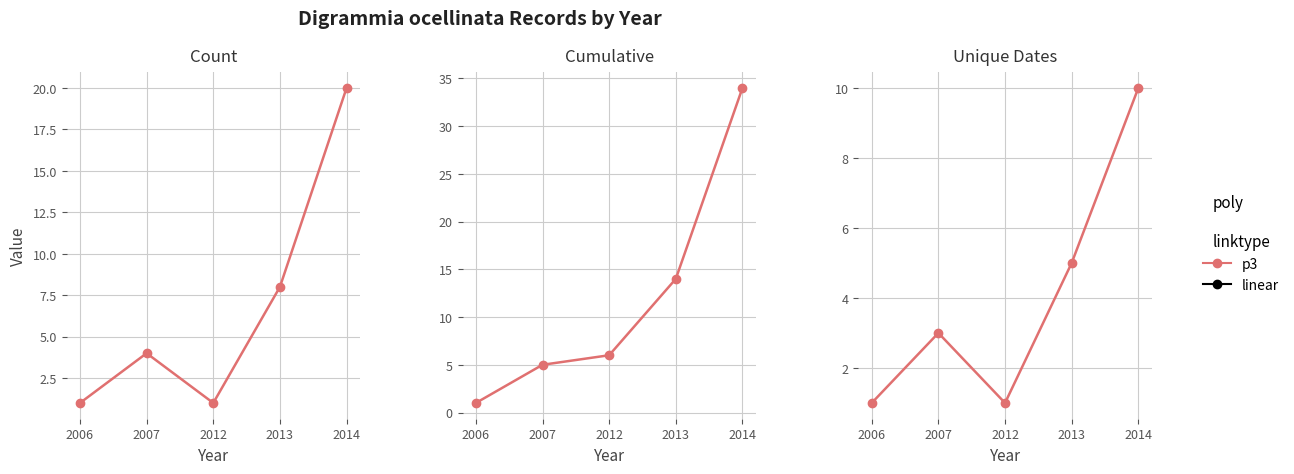

Between 2007 and 2014, which is larger?

2014